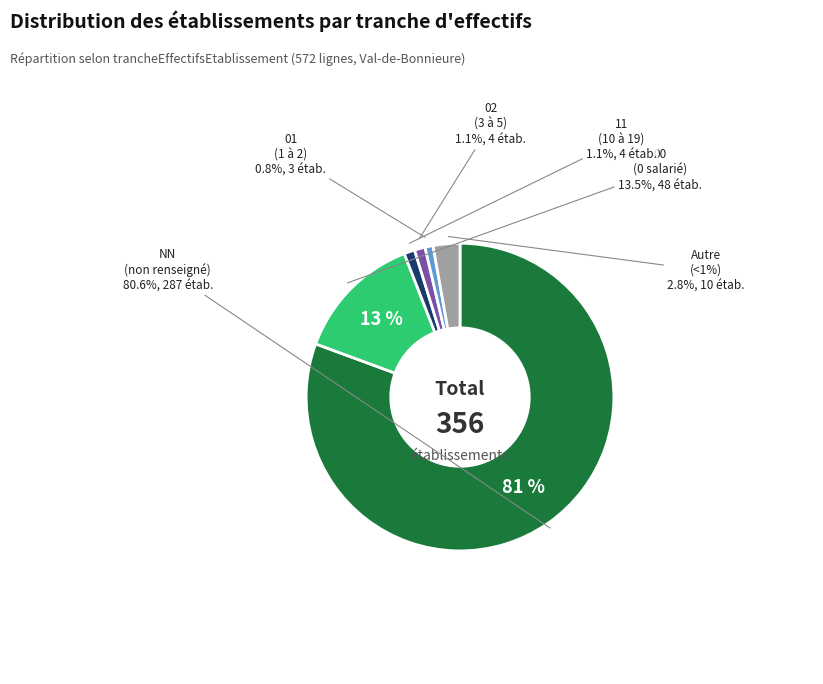

To the nearest percent, what percentage of the pie is Other?

3%